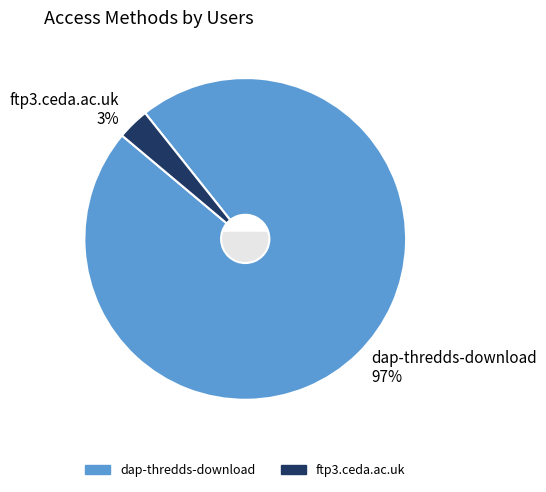

Count the number of slices in the pie.

2